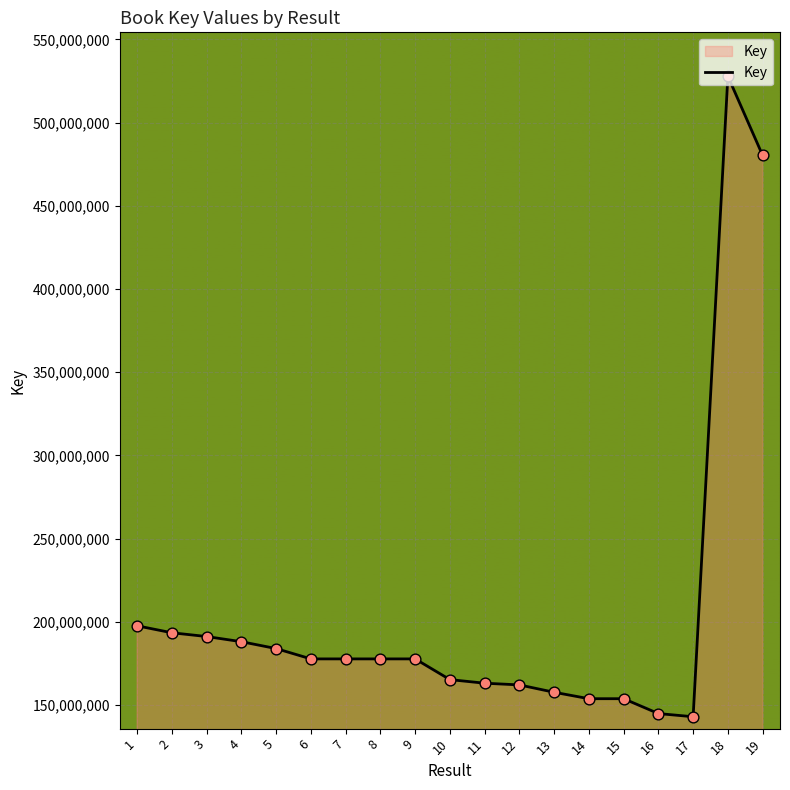

What is the change in value from 5 to 7?

-6205578